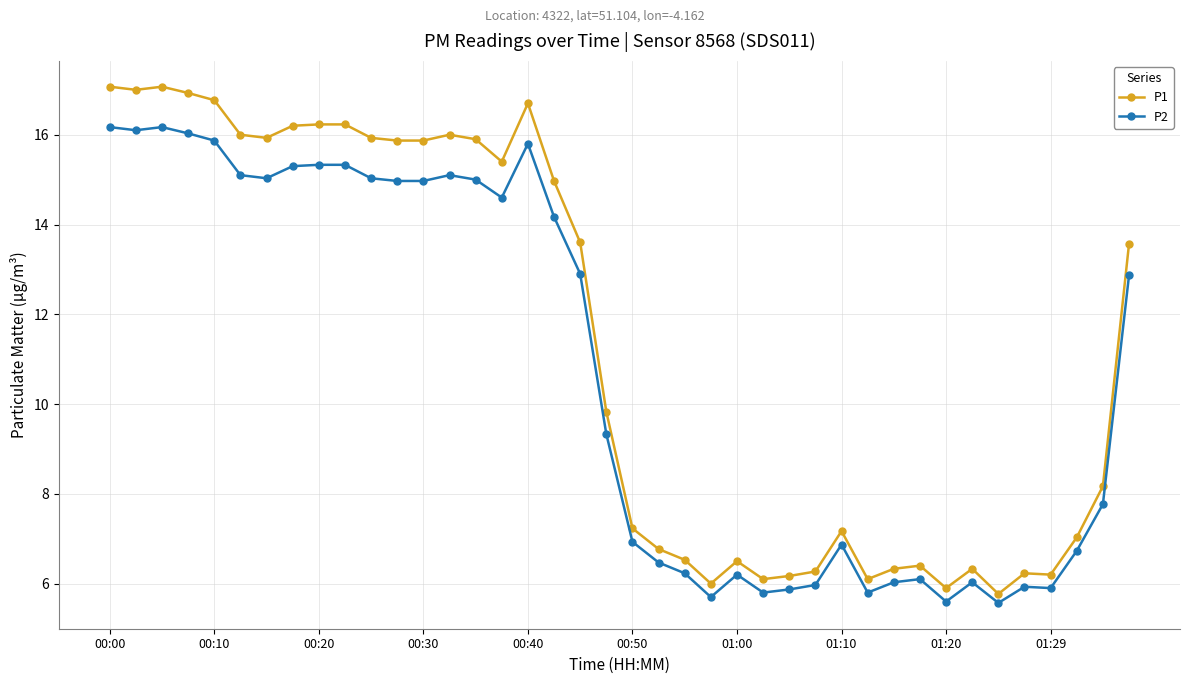

Which series has the widest spread of values?

P1